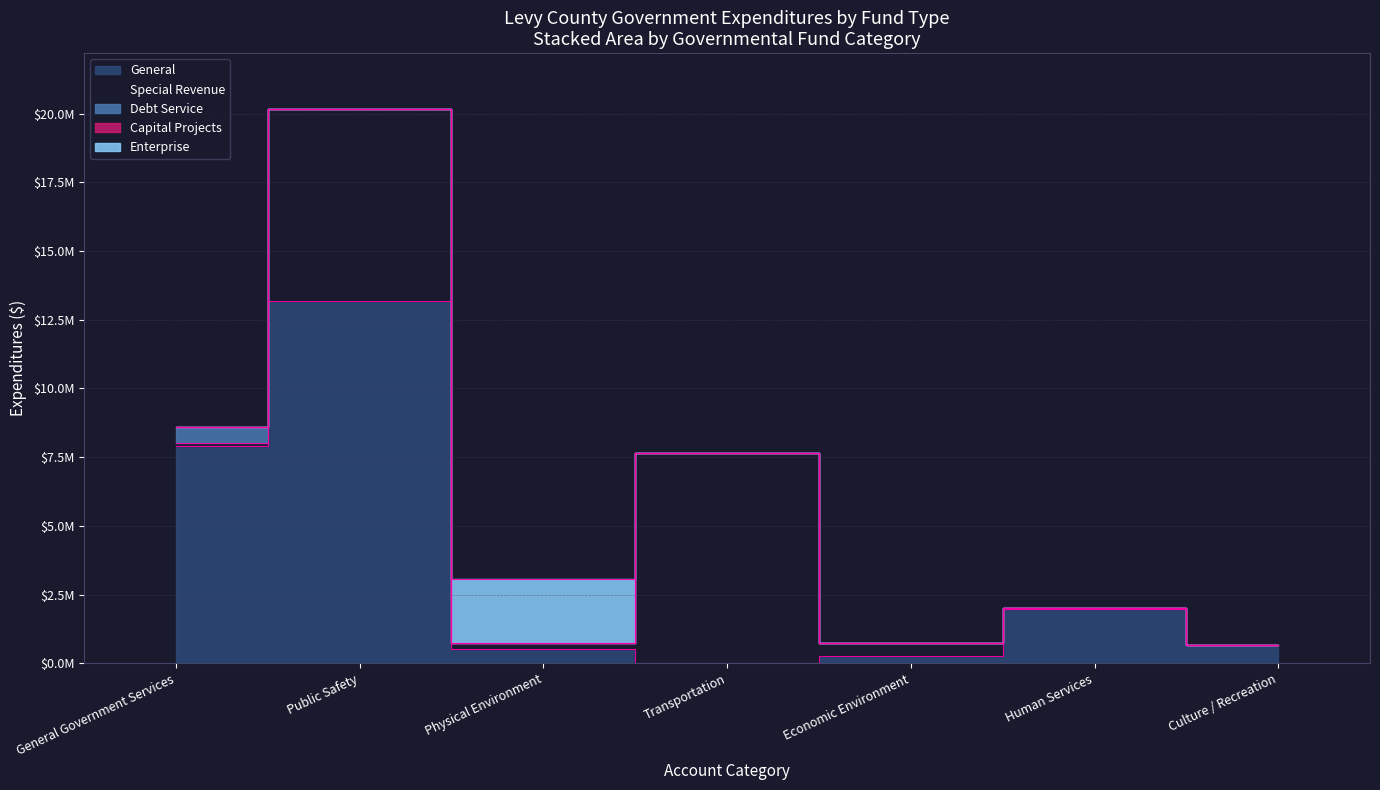

Where is the first local minimum for General?

Transportation